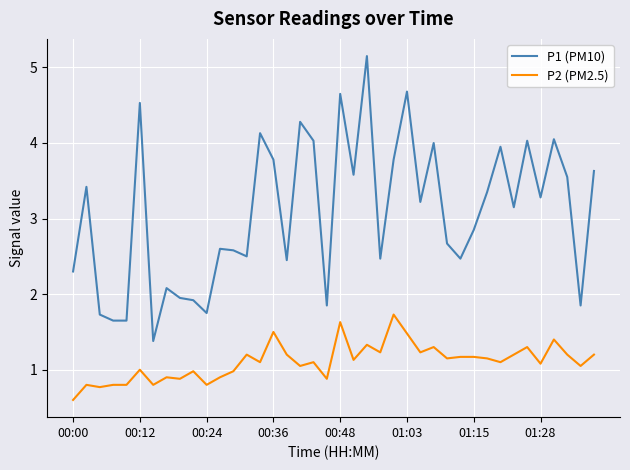

How many distinct data groups are displayed?

2